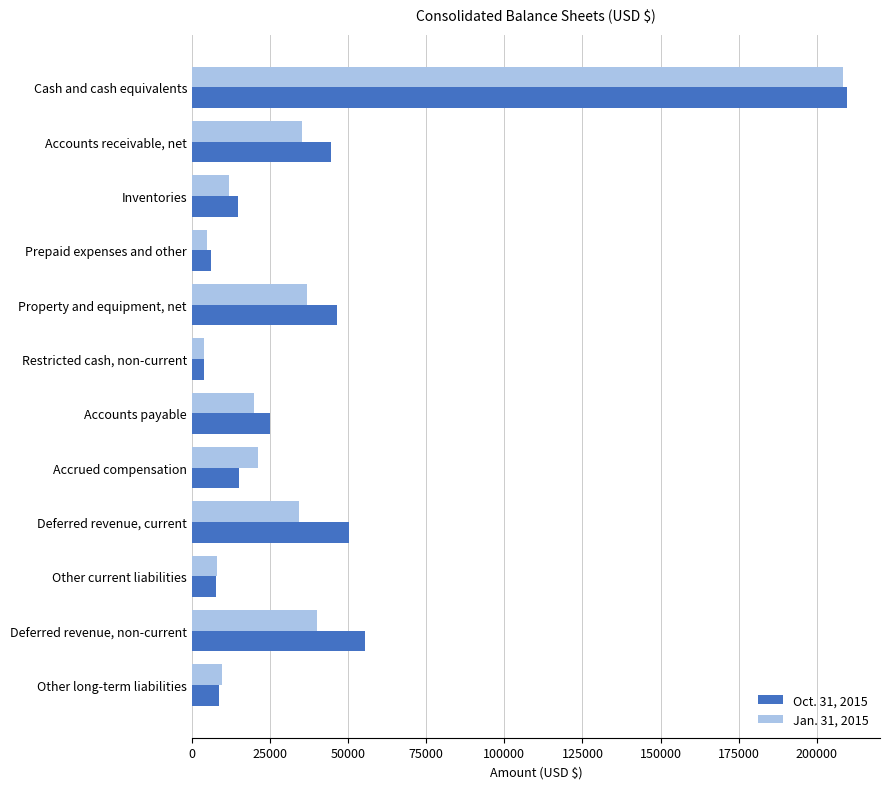

True or false: Oct. 31, 2015 has a value of 7818 at Other current liabilities.

True